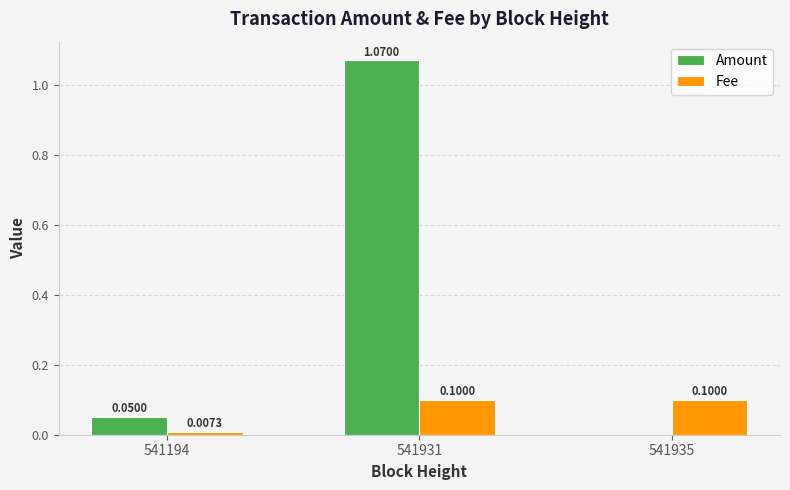

Which series changed the most between 541194 and 541935?

Fee